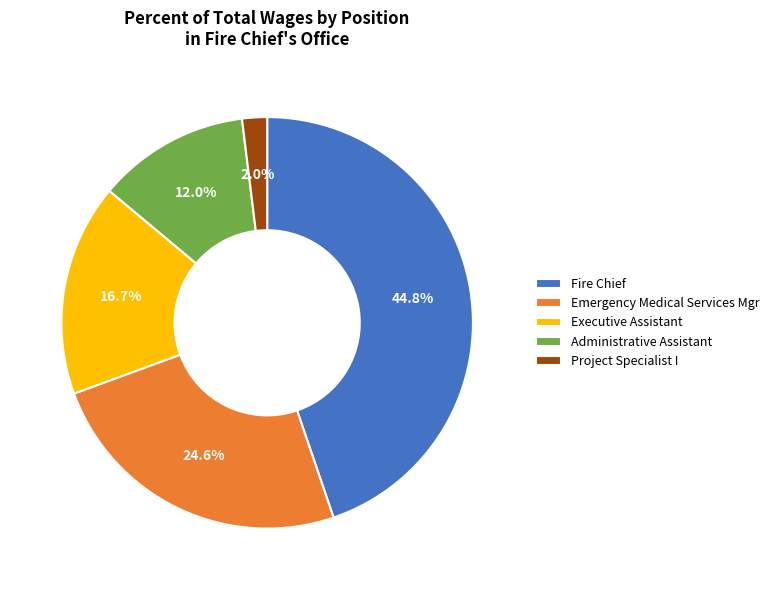

Which has a higher value, Fire Chief or Executive Assistant?

Fire Chief